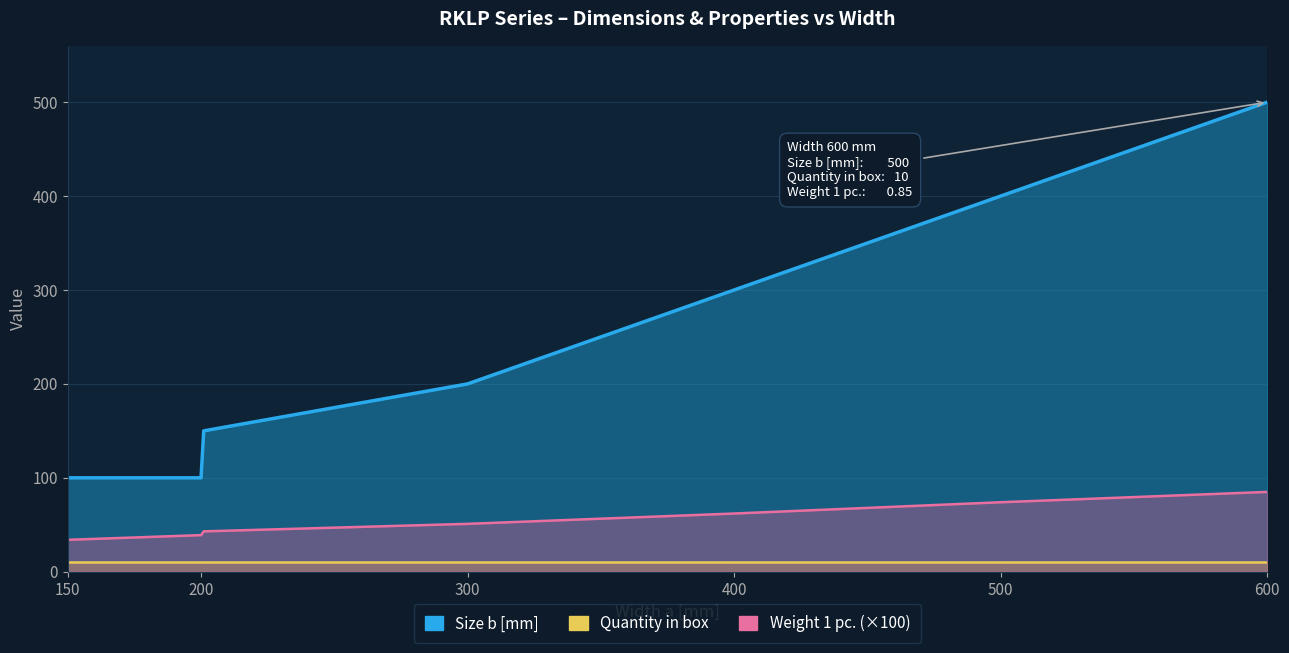

Which series has the largest range (max minus min)?

Size b [mm]